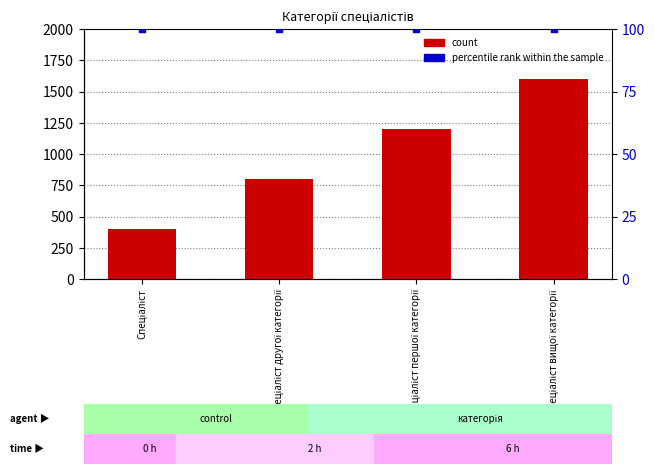

Is the value of percentile rank within the sample at Спеціаліст вищої категорії greater than the value of count at Спеціаліст?

No